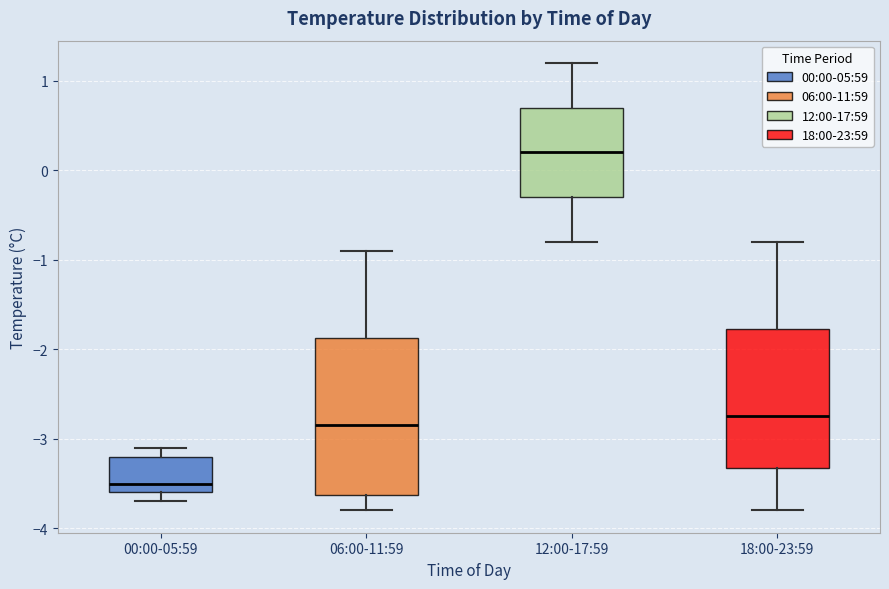

Which box is the tallest, from its lower edge to its upper edge?

06:00-11:59